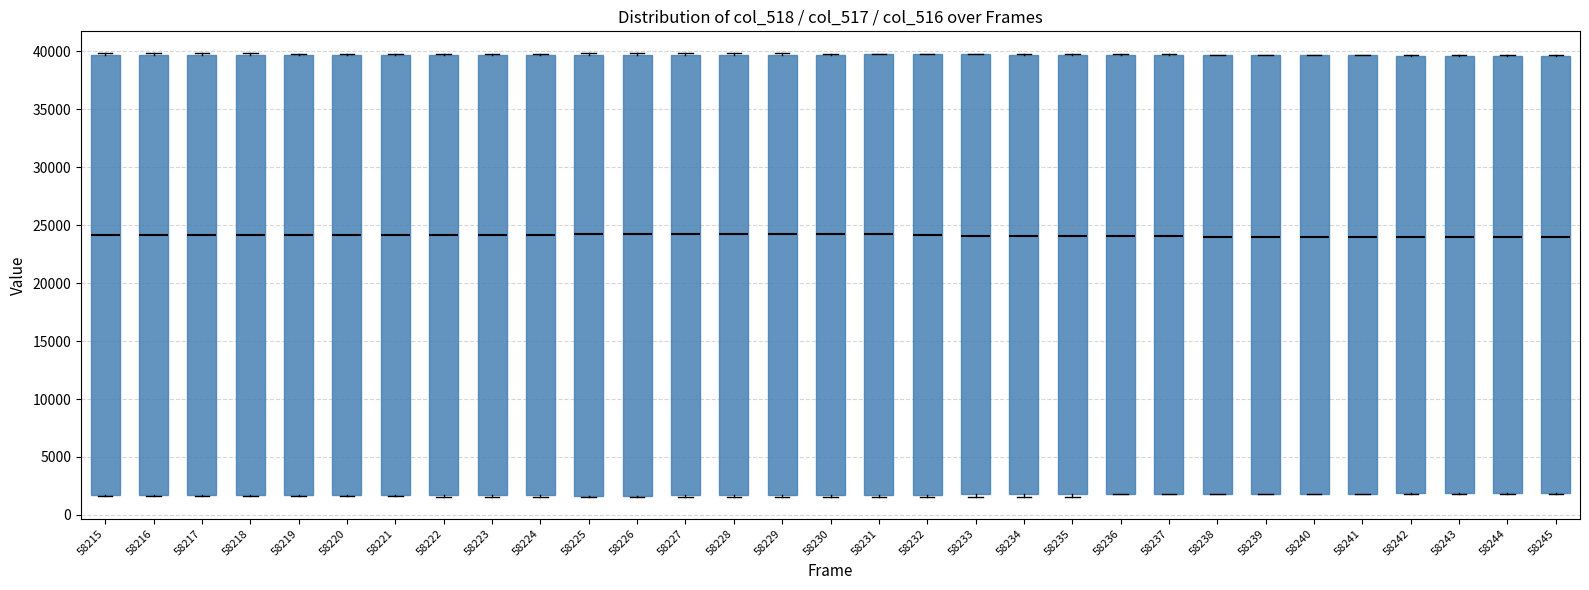

Reading left to right, transcribe this box plot: for each box, give where its median line is, the range the box spans, and where its two whiskers end, as read against the y-axis. The values are not printed on the chart, so give them approximately, as read against the axis.

58215: median 24000, box 1500 to 39500, whiskers 1500 to 40000
58216: median 24000, box 1500 to 39500, whiskers 1500 to 40000
58217: median 24000, box 1500 to 39500, whiskers 1500 to 40000
58218: median 24000, box 1500 to 39500, whiskers 1500 to 40000
58219: median 24000, box 1500 to 39500, whiskers 1500 to 40000
58220: median 24000, box 1500 to 39500, whiskers 1500 to 40000
58221: median 24000, box 1500 to 39500, whiskers 1500 to 40000
58222: median 24000, box 1500 to 39500, whiskers 1500 to 40000
58223: median 24000, box 1500 to 39500, whiskers 1500 to 40000
58224: median 24000, box 1500 to 39500, whiskers 1500 to 40000
58225: median 24000, box 1500 to 39500, whiskers 1500 to 40000
58226: median 24000, box 1500 to 39500, whiskers 1500 to 40000
58227: median 24000, box 1500 to 39500, whiskers 1500 to 40000
58228: median 24000, box 1500 to 39500, whiskers 1500 to 40000
58229: median 24000, box 1500 to 39500, whiskers 1500 to 40000
58230: median 24000, box 1500 to 39500, whiskers 1500 to 40000
58231: median 24000, box 1500 to 40000, whiskers 1500 to 40000
58232: median 24000, box 1500 to 40000, whiskers 1500 to 40000
58233: median 24000, box 2000 to 39500, whiskers 1500 to 40000
58234: median 24000, box 2000 to 39500, whiskers 1500 to 40000
58235: median 24000, box 2000 to 39500, whiskers 1500 to 40000
58236: median 24000, box 2000 to 39500, whiskers 2000 to 40000
58237: median 24000, box 2000 to 39500, whiskers 2000 to 39500
58238: median 24000, box 2000 to 39500, whiskers 2000 to 39500
58239: median 24000, box 2000 to 39500, whiskers 2000 to 39500
58240: median 24000, box 2000 to 39500, whiskers 2000 to 39500
58241: median 24000, box 2000 to 39500, whiskers 2000 to 39500
58242: median 24000, box 2000 to 39500, whiskers 2000 to 39500
58243: median 24000, box 2000 to 39500, whiskers 2000 to 39500
58244: median 24000, box 2000 to 39500, whiskers 2000 to 39500
58245: median 24000, box 2000 to 39500, whiskers 2000 to 39500